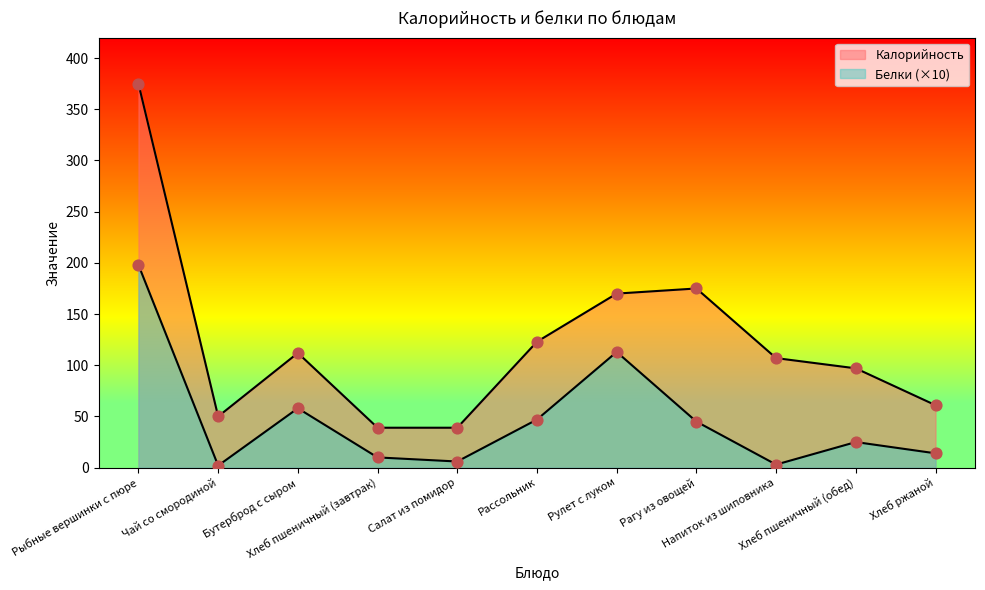

Which series has the largest Y range (max minus min)?

Калорийность